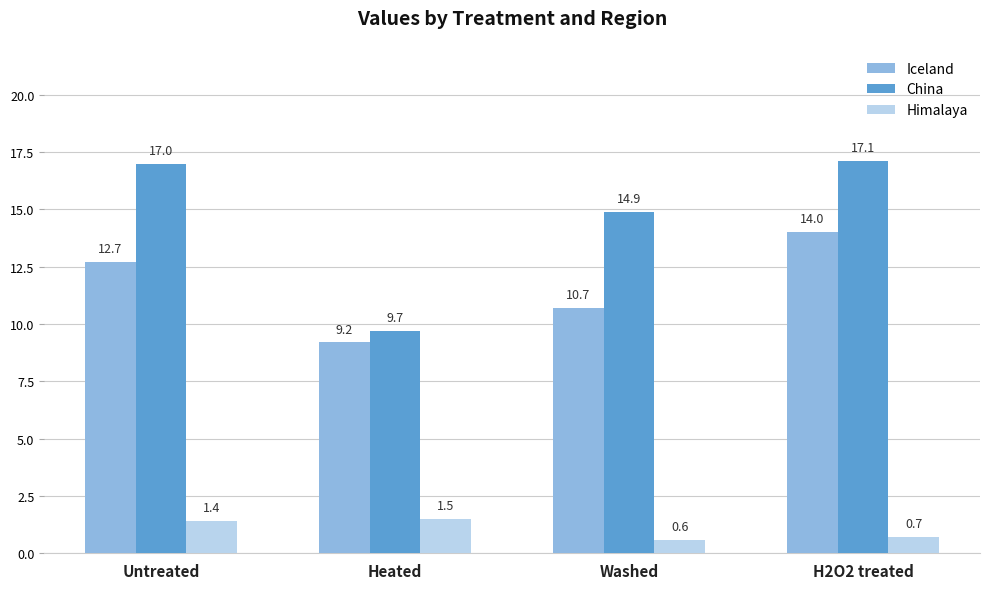

What value does the Himalaya series have at H2O2 treated?

0.7